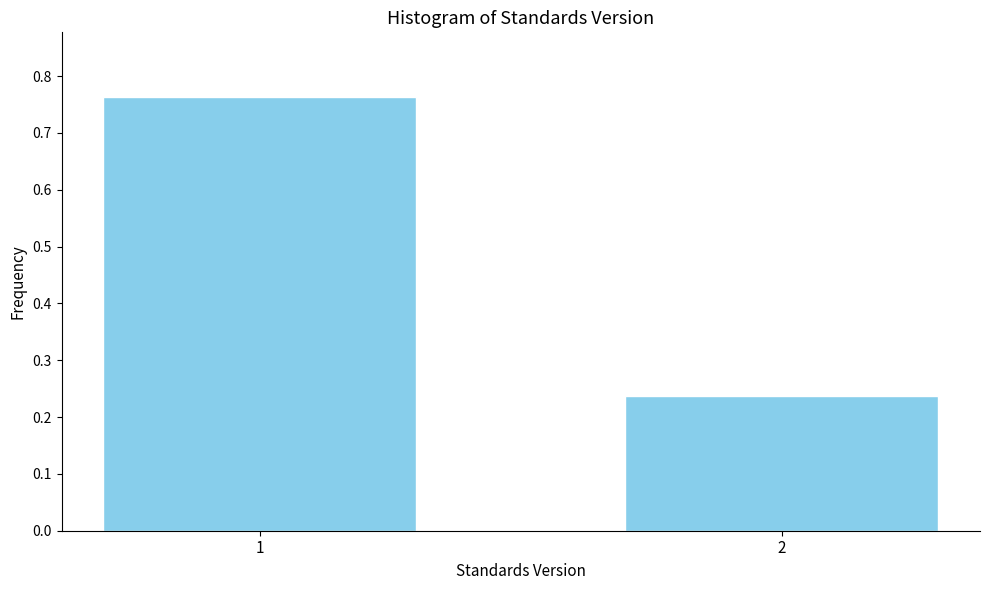

The value at 2 is 0.3. True or false?

False